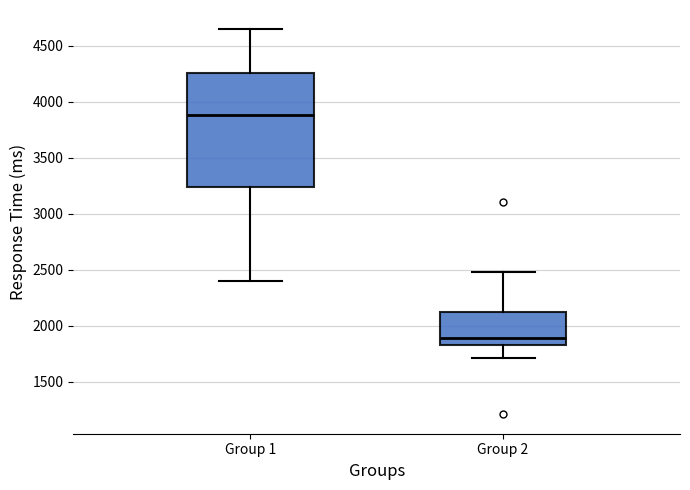

Reading left to right, transcribe this box plot: for each box, give where its median line is, the range the box spans, and where its two whiskers end, as read against the y-axis. The values are not printed on the chart, so give them approximately, as read against the axis.

Group 1: median 3900, box 3250 to 4250, whiskers 2400 to 4650
Group 2: median 1900, box 1850 to 2100, whiskers 1700 to 2500